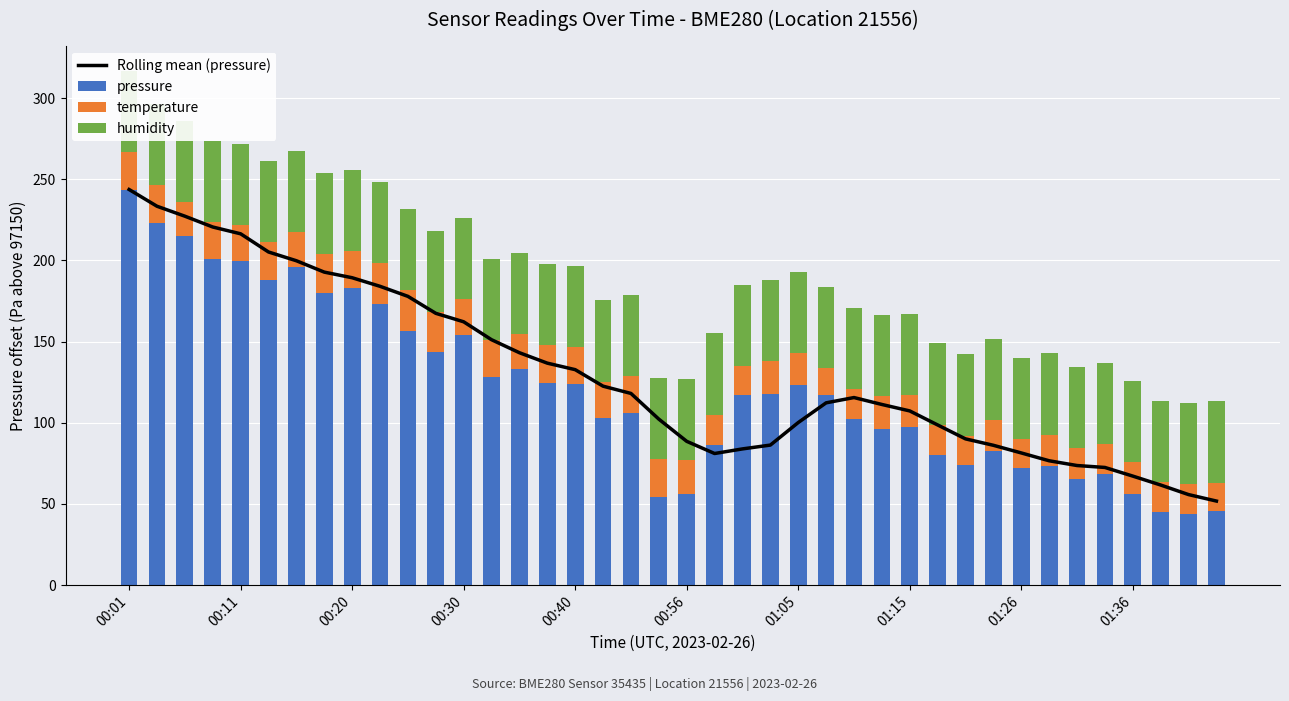

What is the approximate value of pressure at 31?

82.8